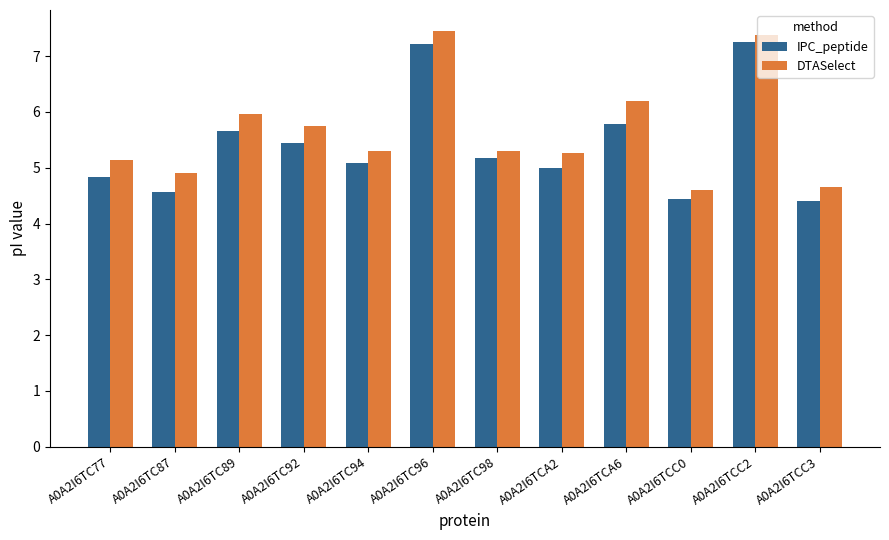

True or false: IPC_peptide has a value of 1.8 at A0A2I6TC94.

False